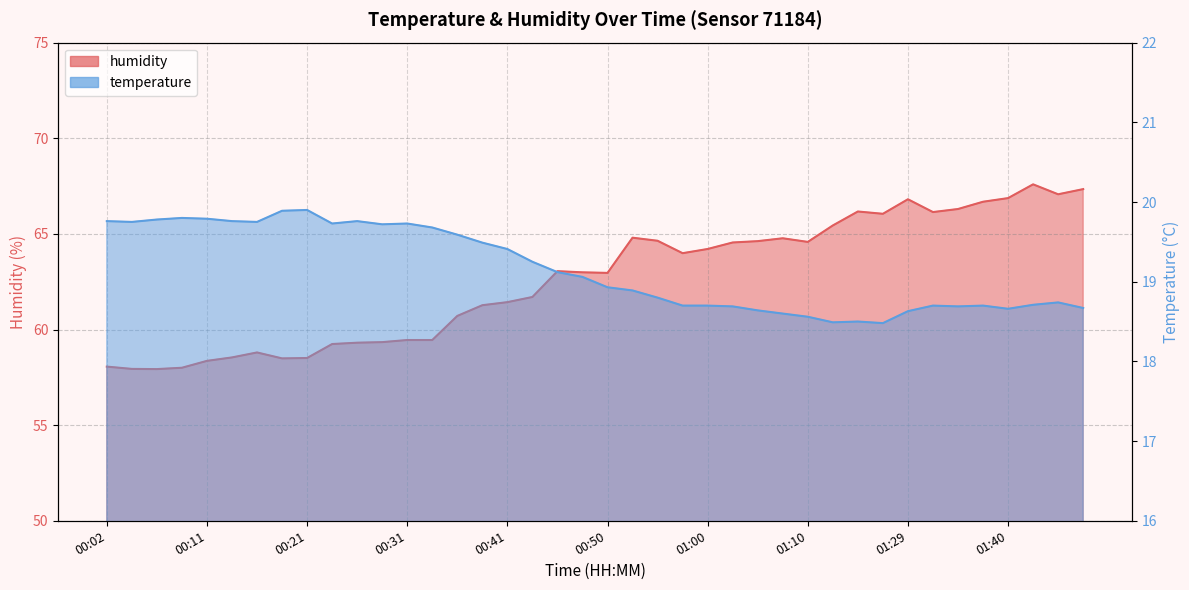

What is the lowest value of the humidity series?

57.9